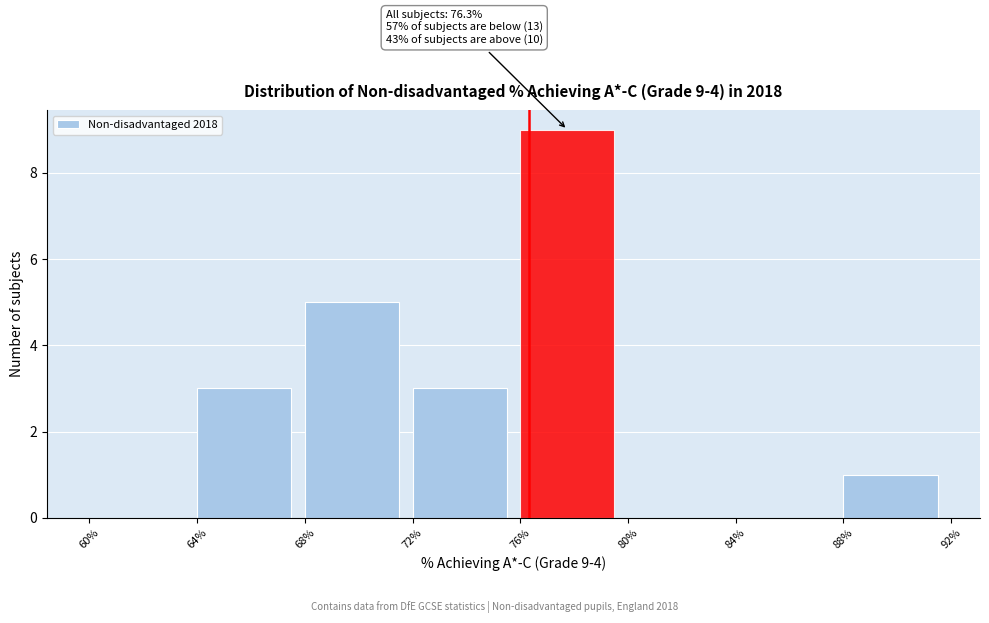

Reading left to right, extract all data points from this chart.

60%=0	64%=3	68%=5	72%=3	76%=9	80%=0	84%=0	88%=1